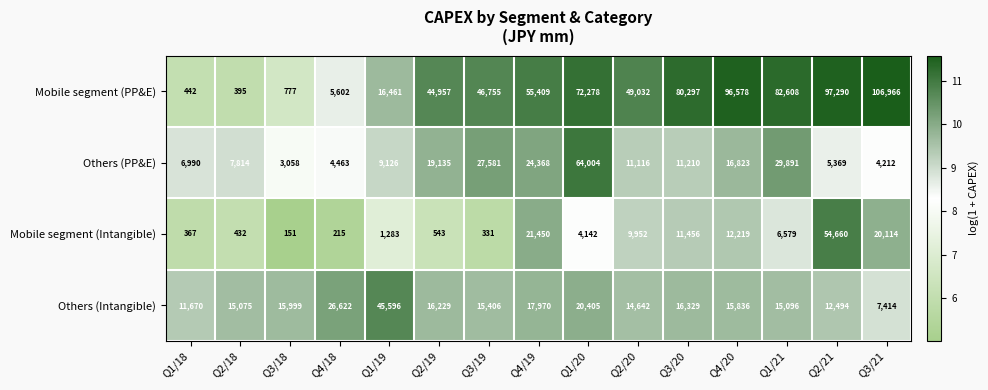

What is the average value of the Mobile segment (PP&E) series?

50390